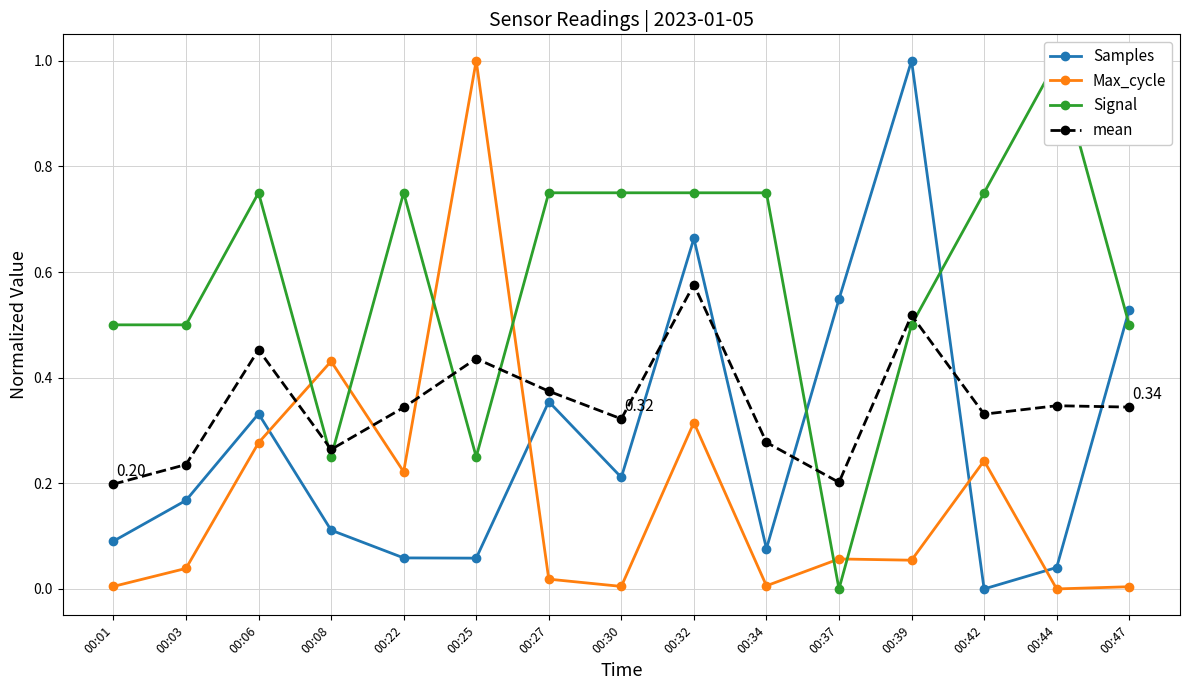

Reading right to left, list all the values displayed in this chart.

Samples: 0.5	0.0	0.0	1.0	0.5	0.1	0.7	0.2	0.4	0.1	0.1	0.1	0.3	0.2	0.1
Max_cycle: 0.0	0.0	0.2	0.1	0.1	0.0	0.3	0.0	0.0	1.0	0.2	0.4	0.3	0.0	0.0
Signal: 0.5	1.0	0.8	0.5	0.0	0.8	0.8	0.8	0.8	0.2	0.8	0.2	0.8	0.5	0.5
mean: 0.3	0.3	0.3	0.5	0.2	0.3	0.6	0.3	0.4	0.4	0.3	0.3	0.5	0.2	0.2